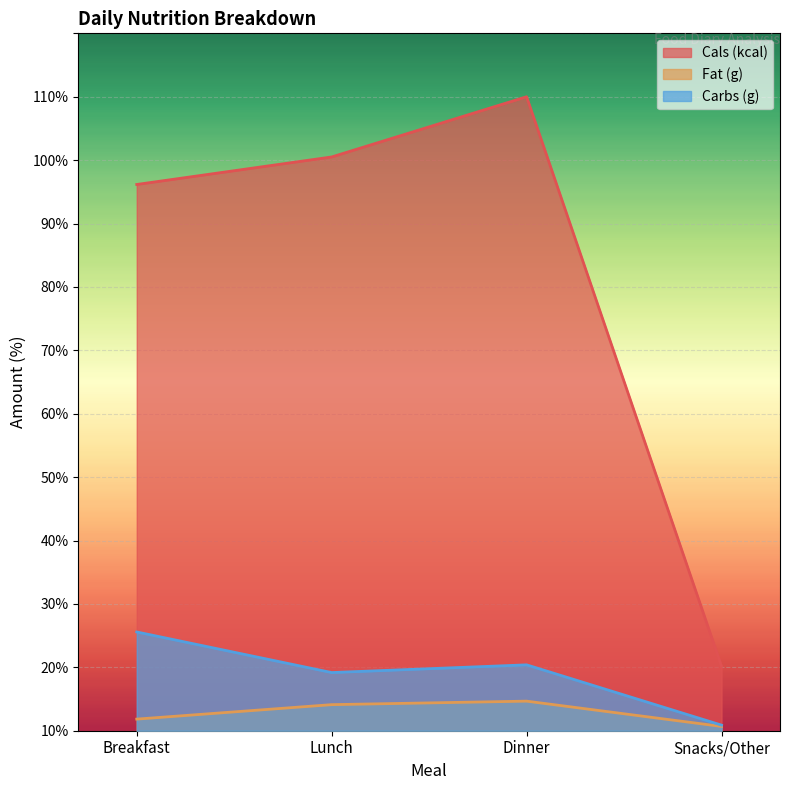

Reading left to right, what are all the values shown in this chart?

Cals (kcal): 86.2	90.5	100.0	10.2
Fat (g): 1.8	4.1	4.7	0.7
Carbs (g): 15.6	9.2	10.4	0.9